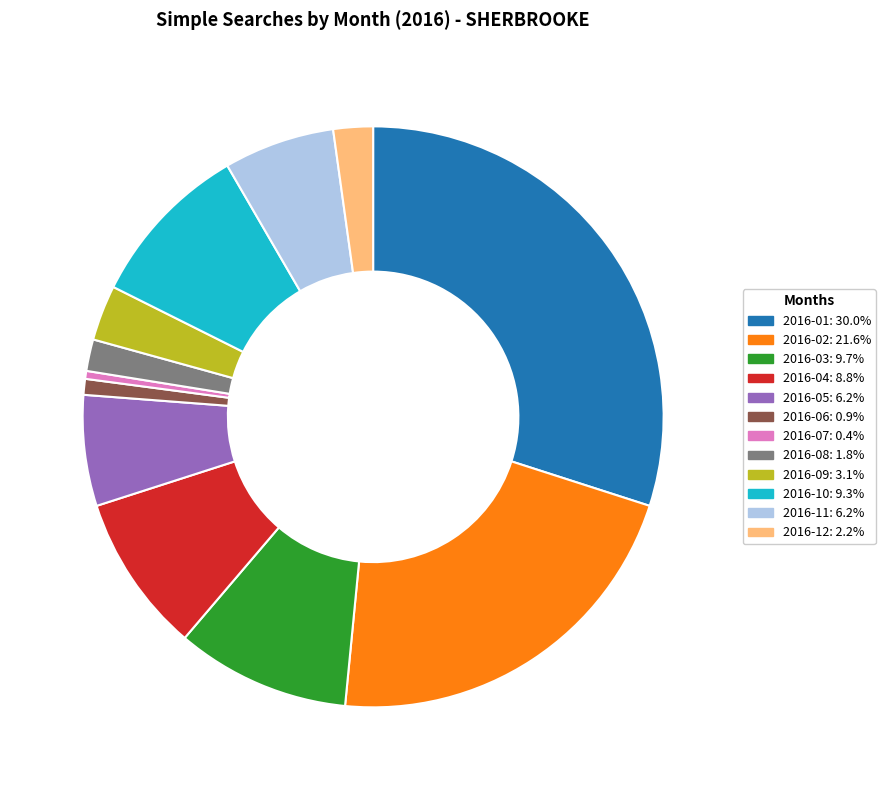

Combined, do 2016-08 and 2016-04 account for over 50%?

No